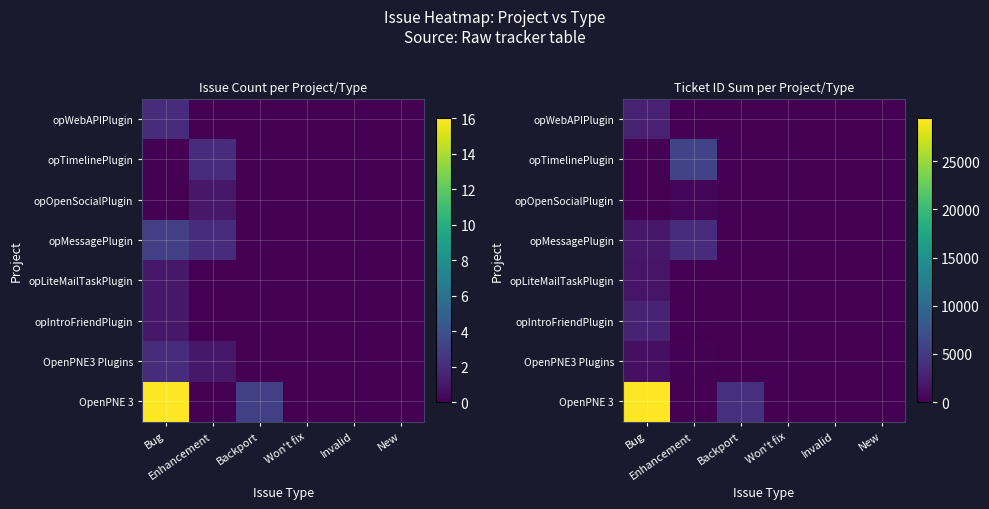

How many data points in opWebAPIPlugin are above 0?

1